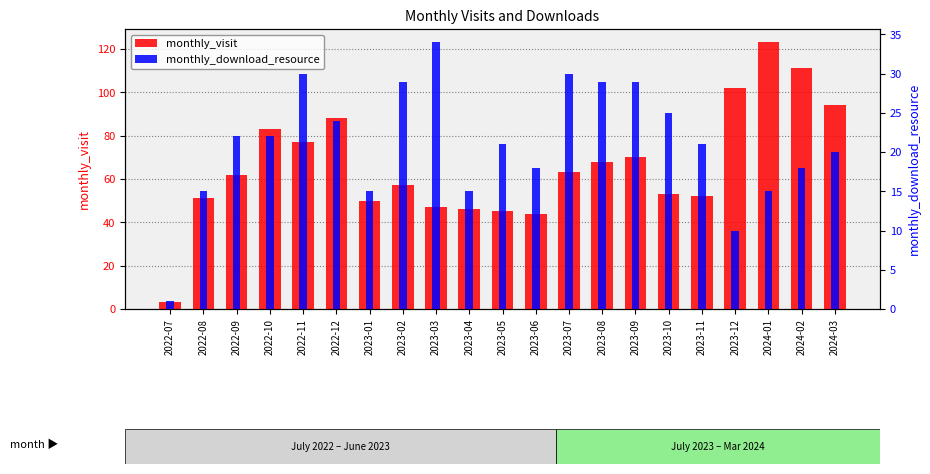

Between 2024-03 and 2022-10, which is larger?

2024-03